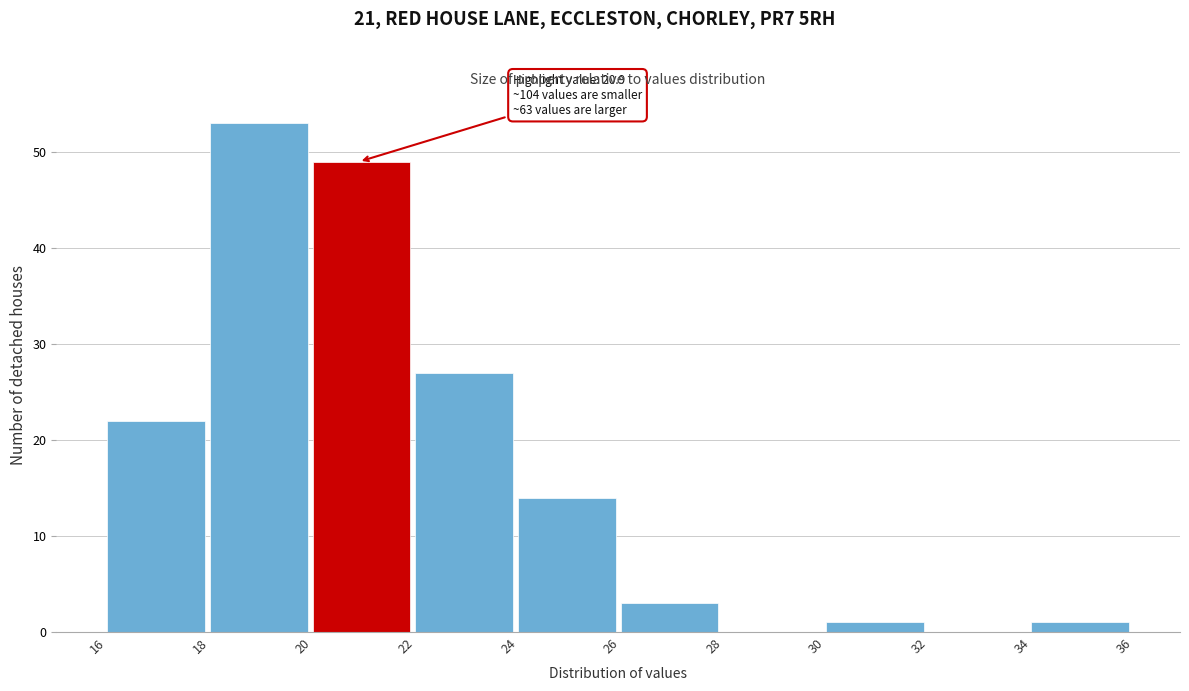

Over which range of the x-axis is the bar tallest?

18 to 20